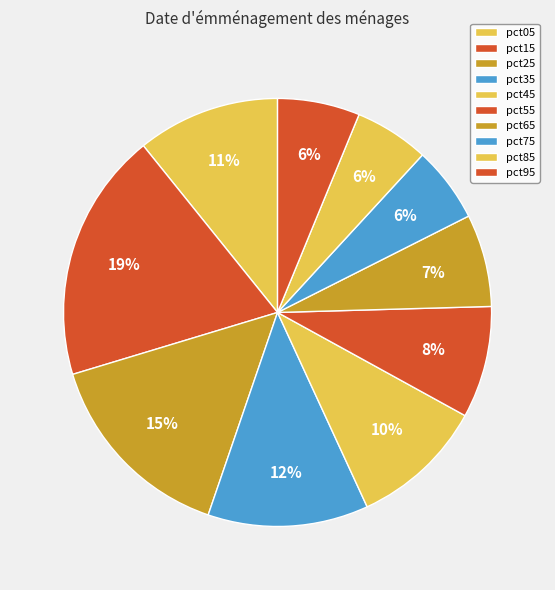

Count the number of slices in the pie.

10